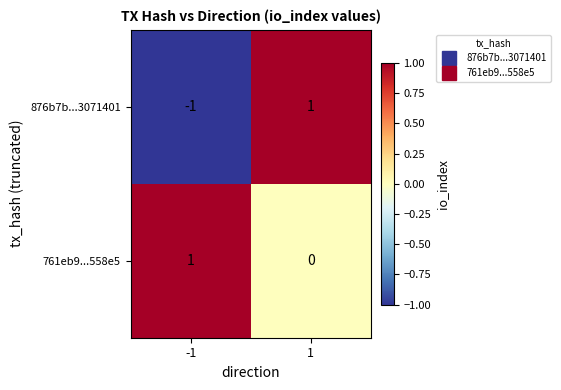

List the labels in order of 876b7b...3071401 value, smallest first.

-1, 1